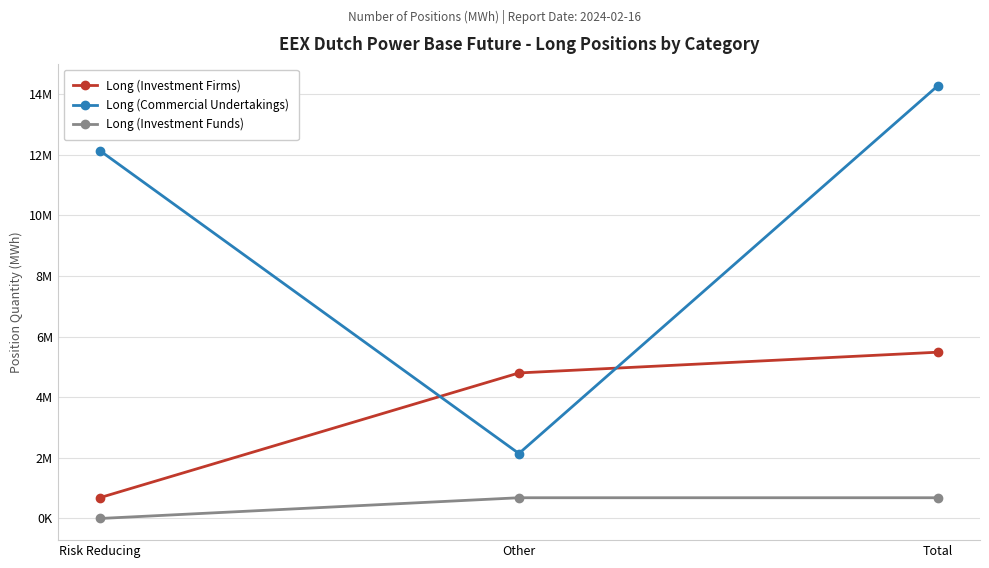

What are all the series names shown in the legend?

Long (Investment Firms), Long (Commercial Undertakings), Long (Investment Funds)